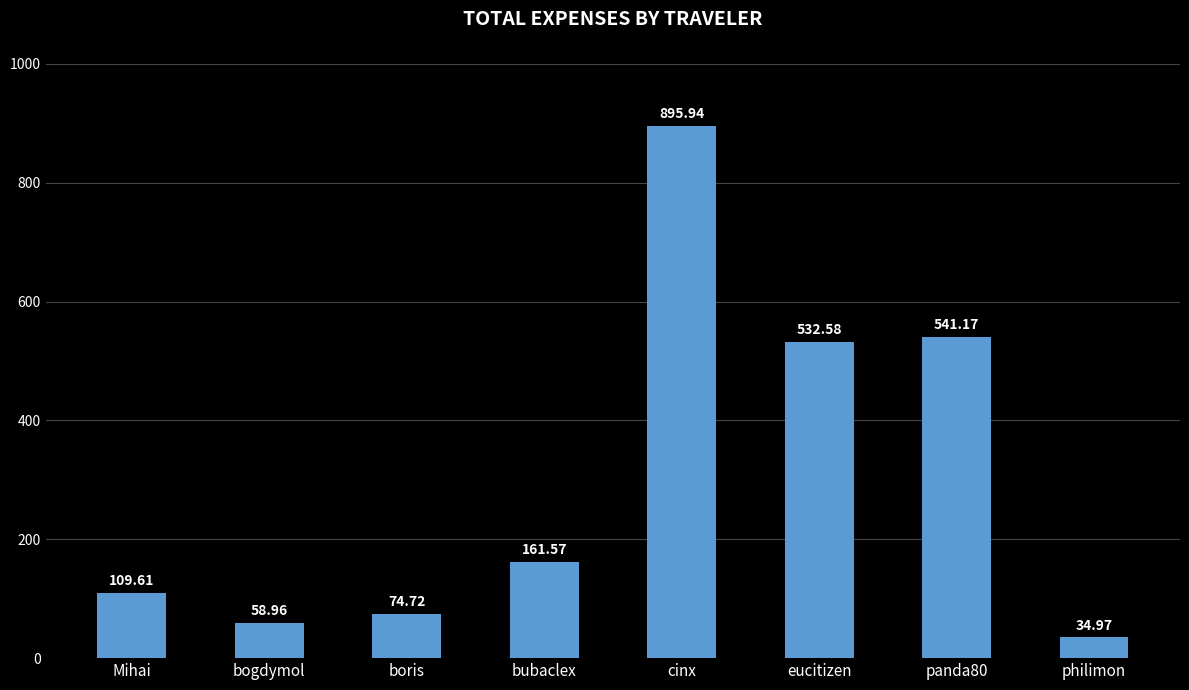

List the labels in order of value, largest first.

cinx, panda80, eucitizen, bubaclex, Mihai, boris, bogdymol, philimon